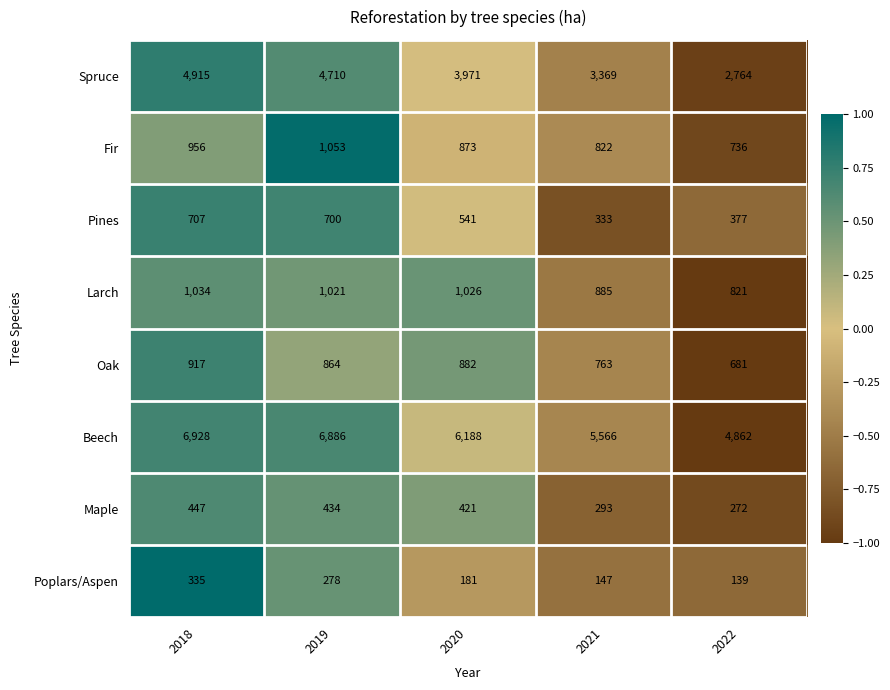

Where is Larch nearest to the value 927?

2021